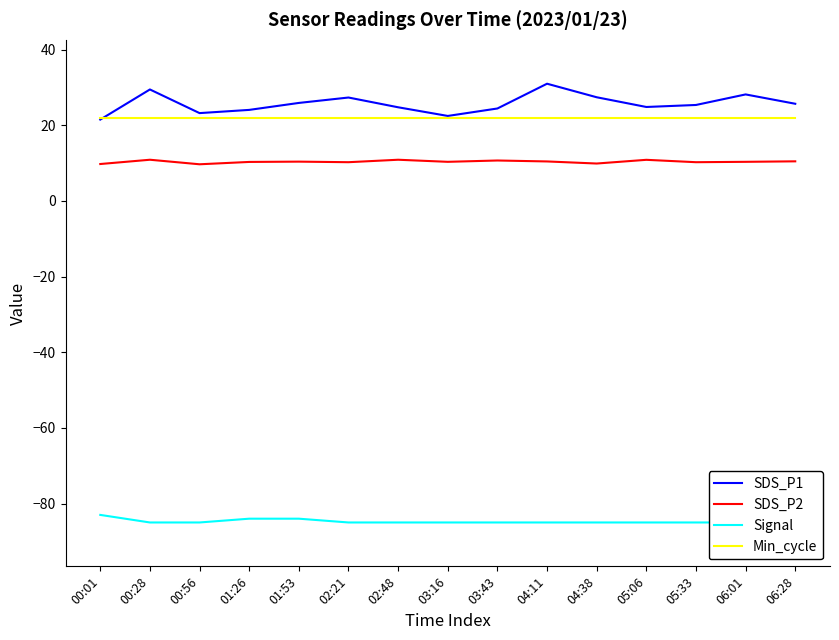

How many times do SDS_P1 and Min_cycle cross each other?

1